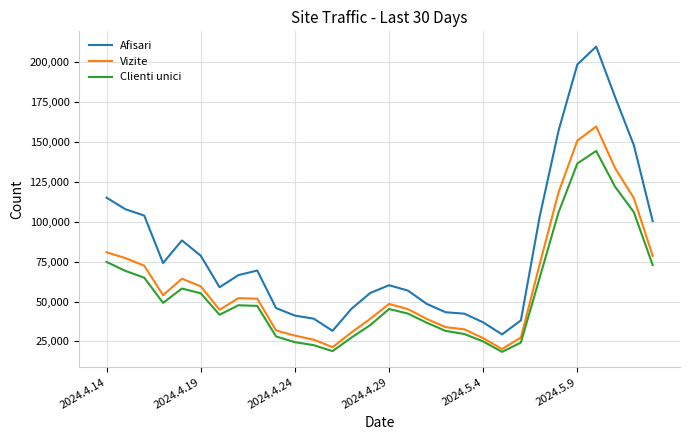

Which series has the largest range (max minus min)?

Afisari